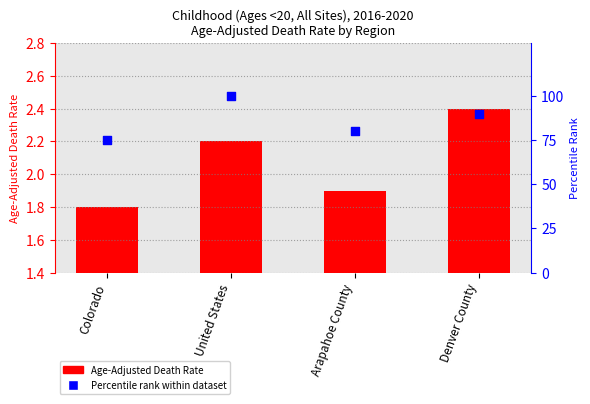

Is the value of Percentile rank within dataset at United States greater than the value of Age-Adjusted Death Rate at Arapahoe County?

Yes